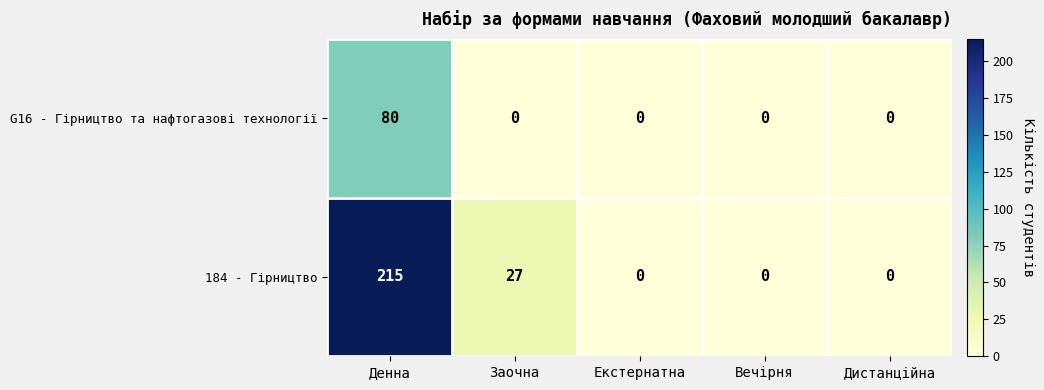

Reading left to right, what are all the values shown in this chart?

G16 - Гірництво та нафтогазові технології: 80	0	0	0	0
184 - Гірництво: 215	27	0	0	0